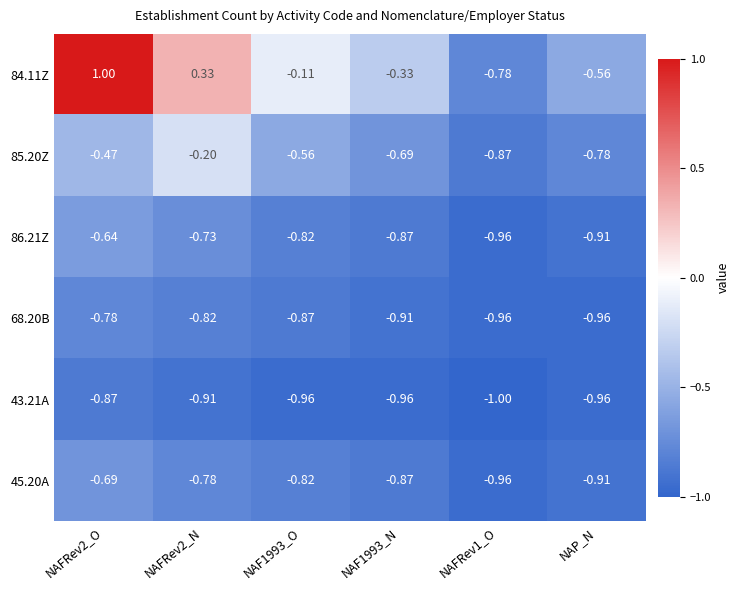

Is the value of 86.21Z at NAFRev1_O greater than the value of 85.20Z at NAF1993_O?

No